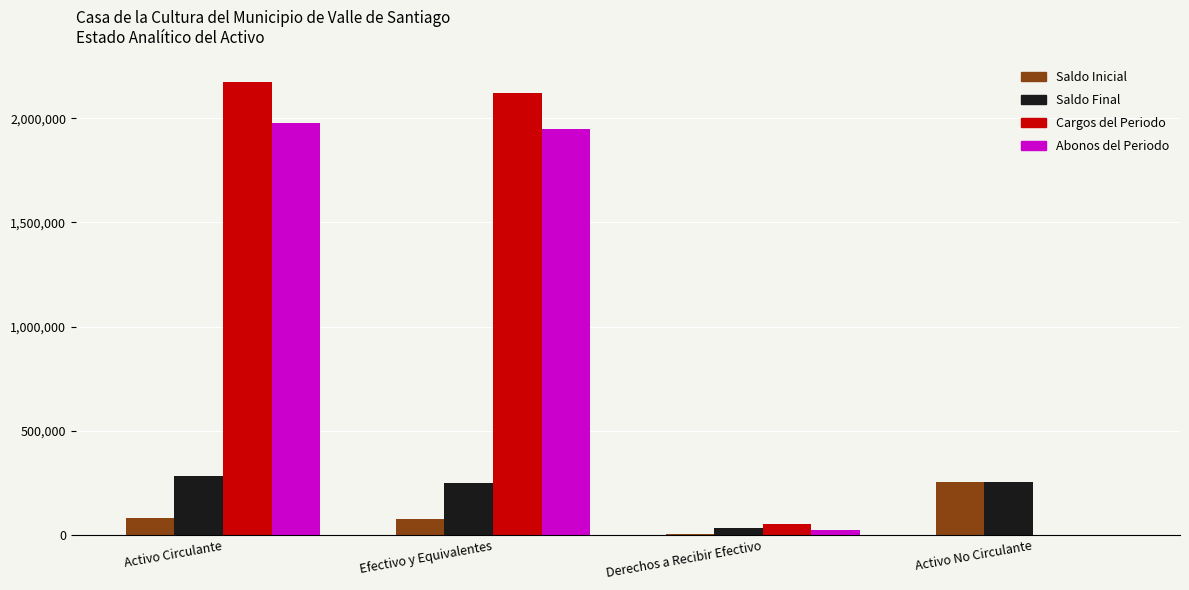

At which category is the sum across all series the highest?

Activo Circulante